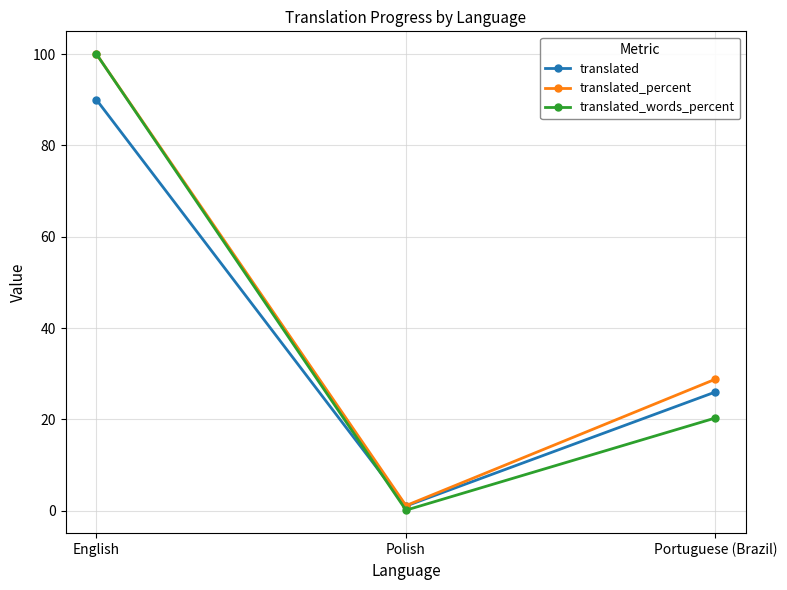

Reading right to left, list all the values displayed in this chart.

translated: Portuguese (Brazil)=26.0	Polish=1.0	English=90.0
translated_percent: Portuguese (Brazil)=28.8	Polish=1.1	English=100.0
translated_words_percent: Portuguese (Brazil)=20.3	Polish=0.1	English=100.0